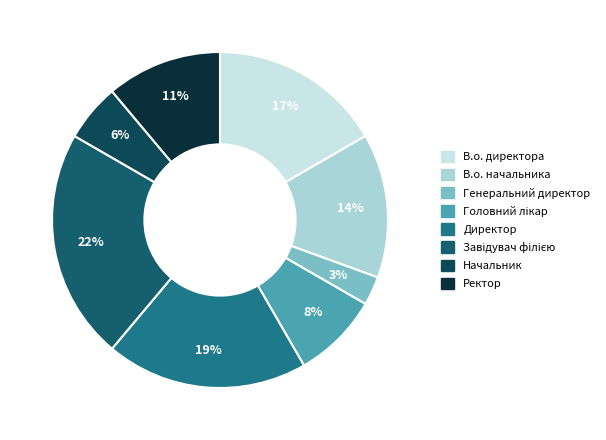

What is the largest slice in the pie chart?

Завідувач філією